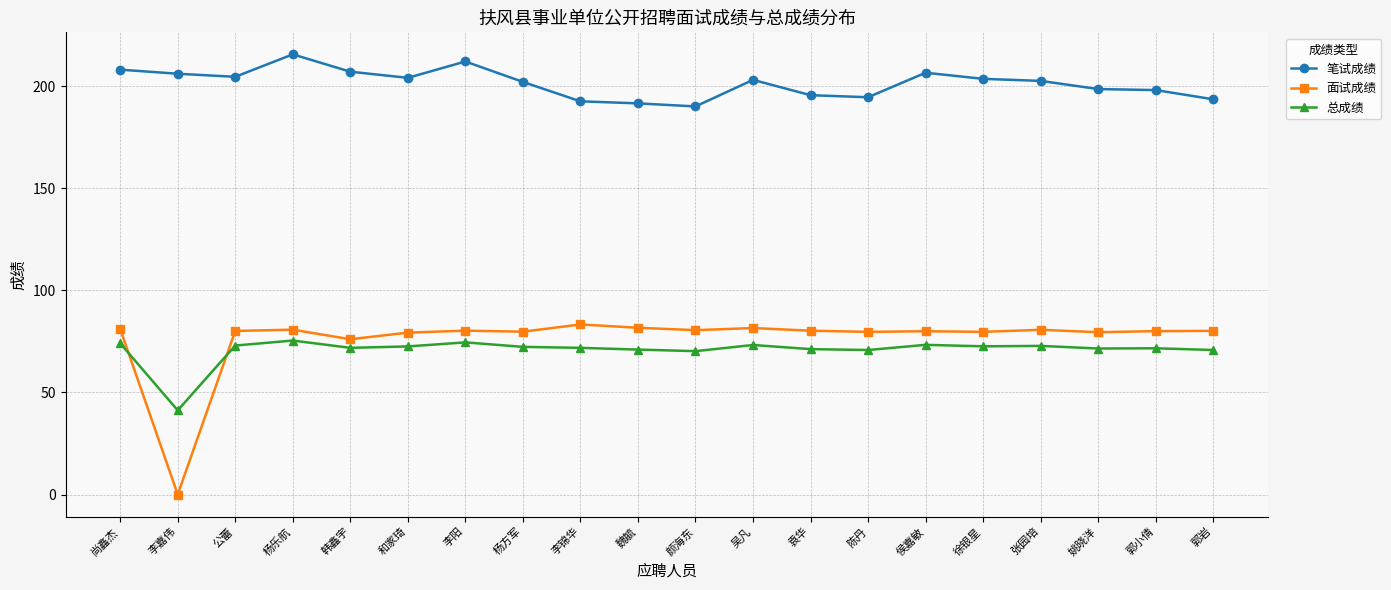

Does the chart display data point markers on the line(s)?

Yes